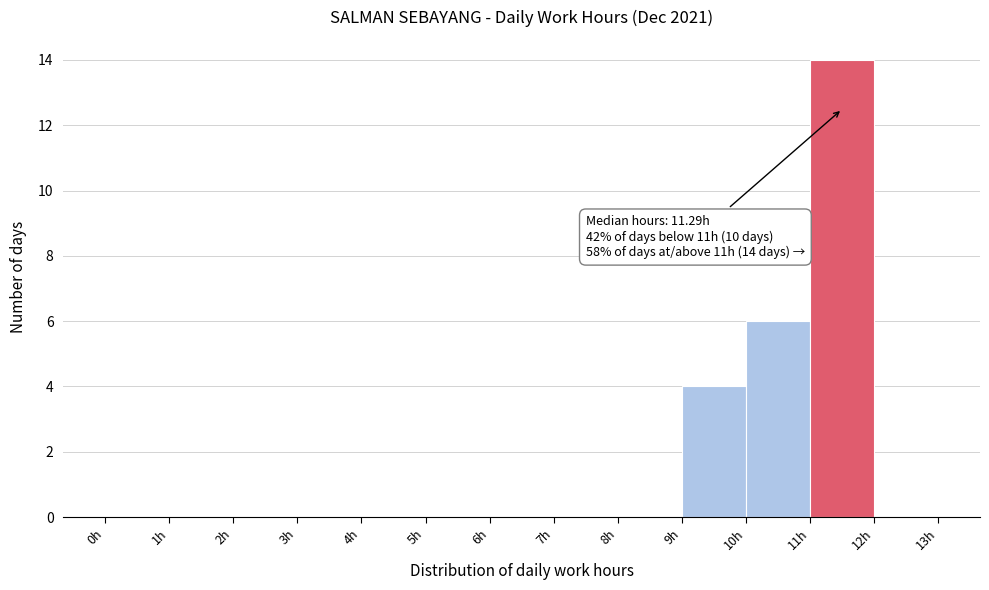

Over which range of the x-axis is the bar tallest?

11 to 12